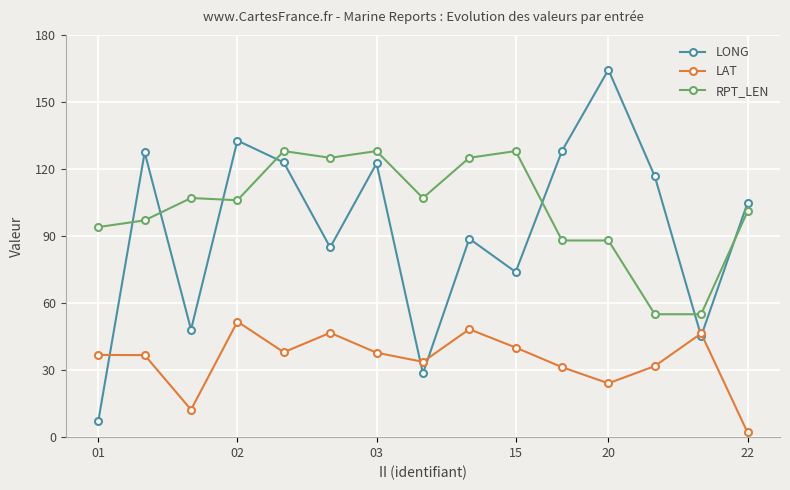

List the series in order of their peak value, lowest first.

LAT, RPT_LEN, LONG